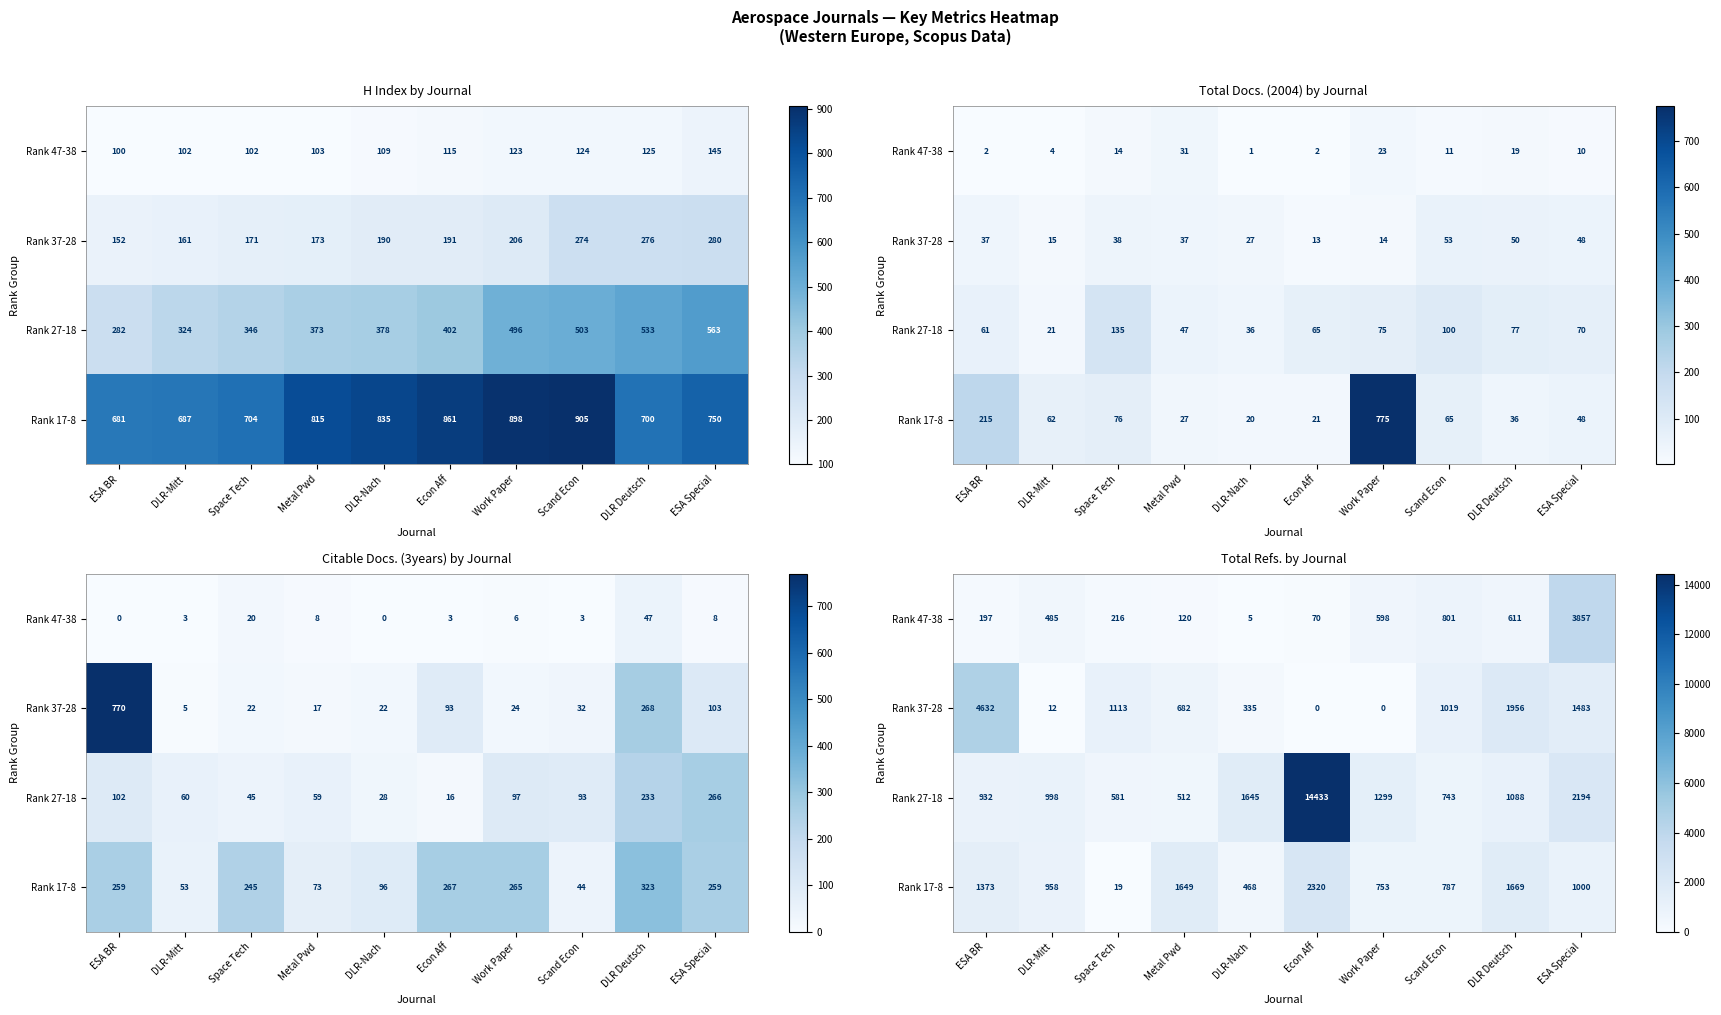

Rank the series by their maximum value, from highest to lowest.

Rank 27-18, Rank 37-28, Rank 47-38, Rank 17-8